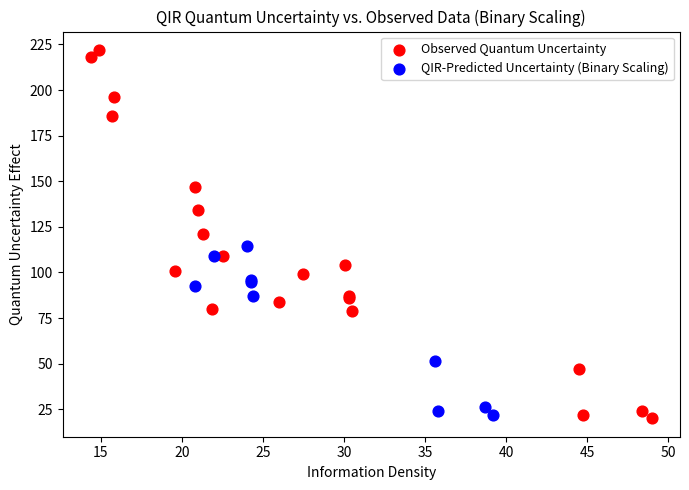

Which series contains the highest Y value?

Observed Quantum Uncertainty